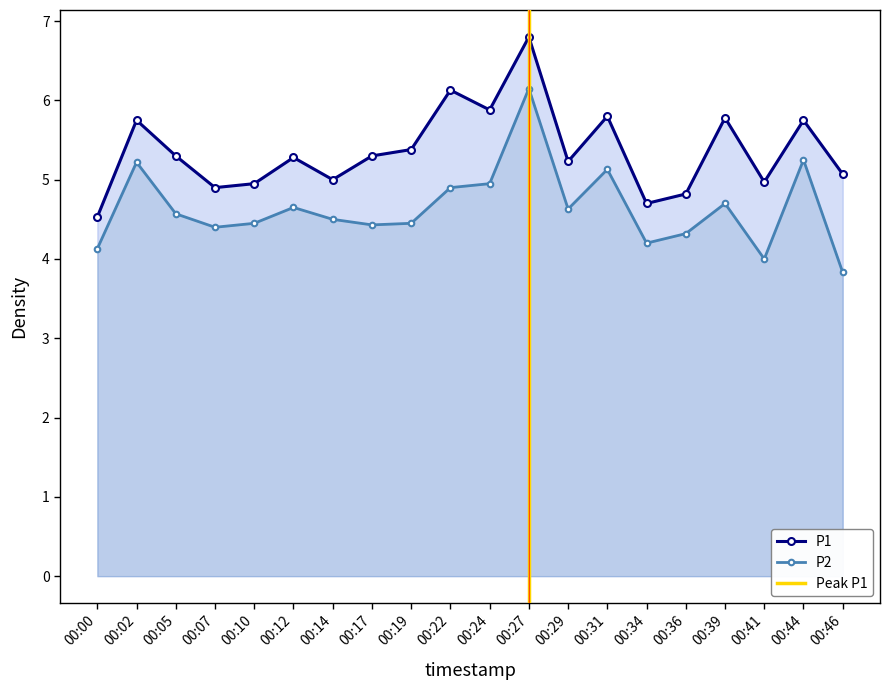

The value of P2 at 00:05 is 4.6. True or false?

True